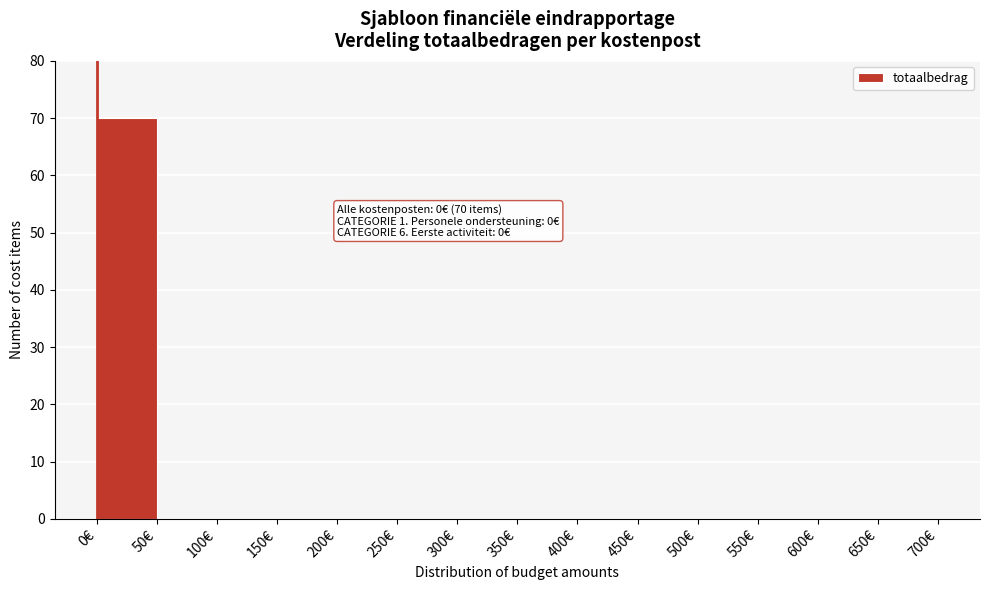

Over which range of the x-axis is the bar tallest?

0 to 50